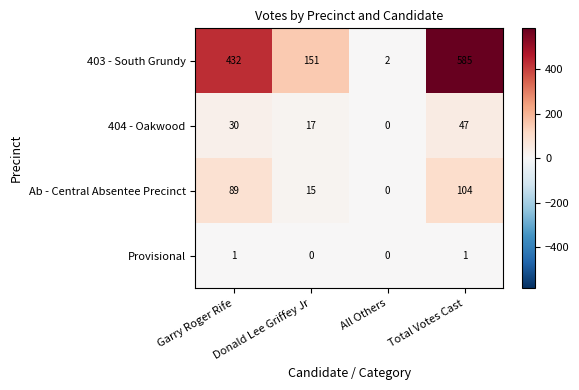

What is the sum of the 403 - South Grundy values at Total Votes Cast and Donald Lee Griffey Jr?

736